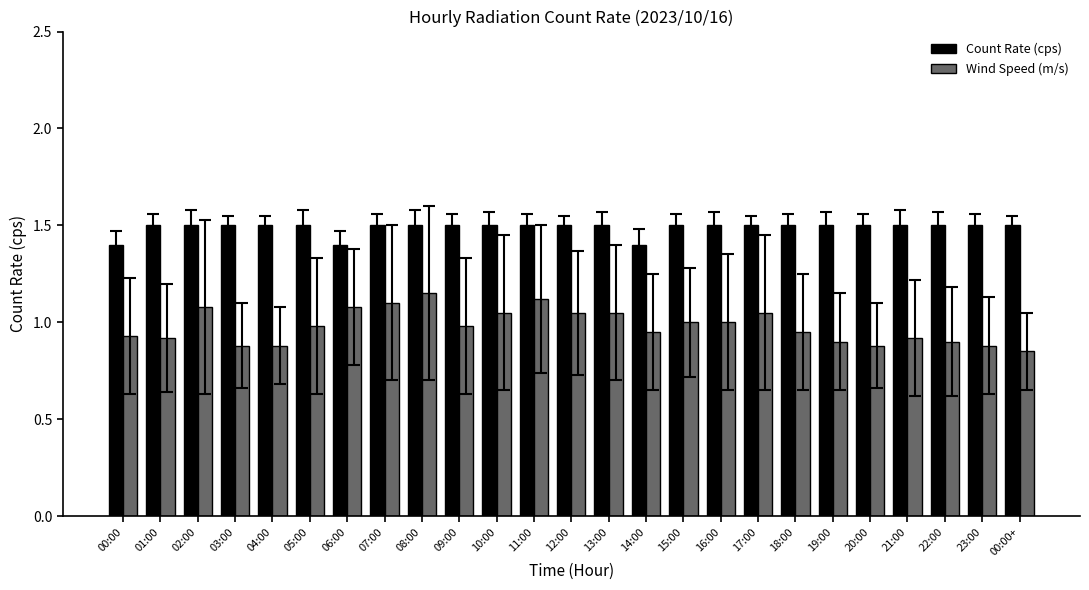

List the series in order of their peak value, lowest first.

Wind Speed (m/s), Count Rate (cps)